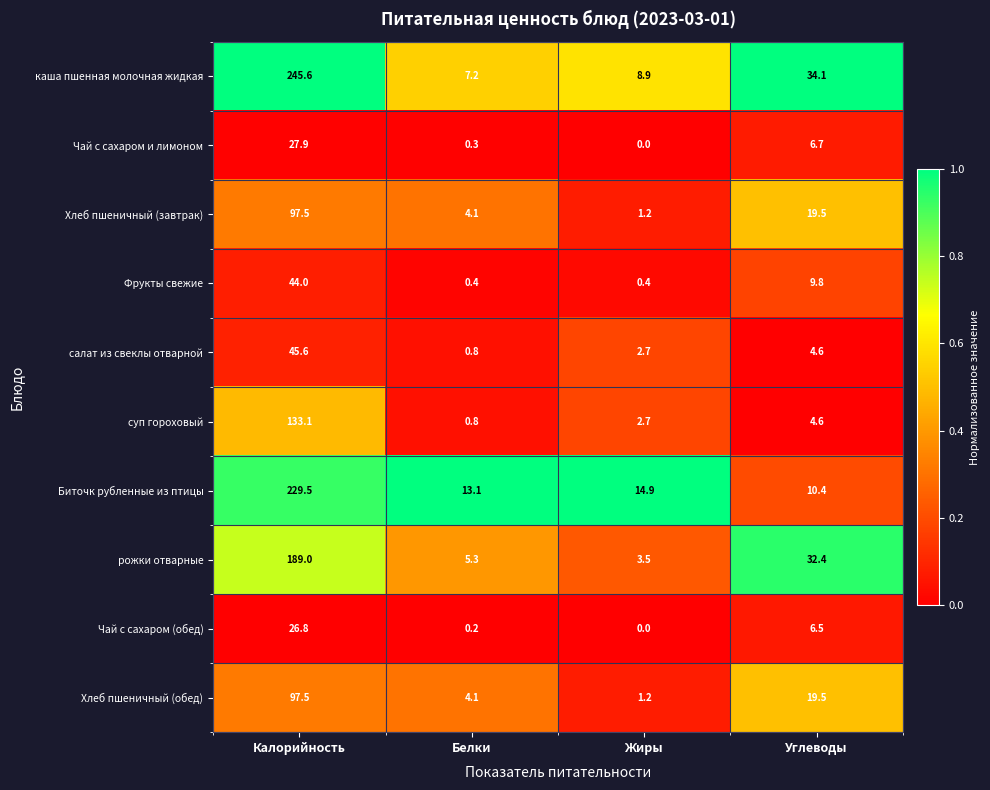

Which series has the widest spread of values?

каша пшенная молочная жидкая